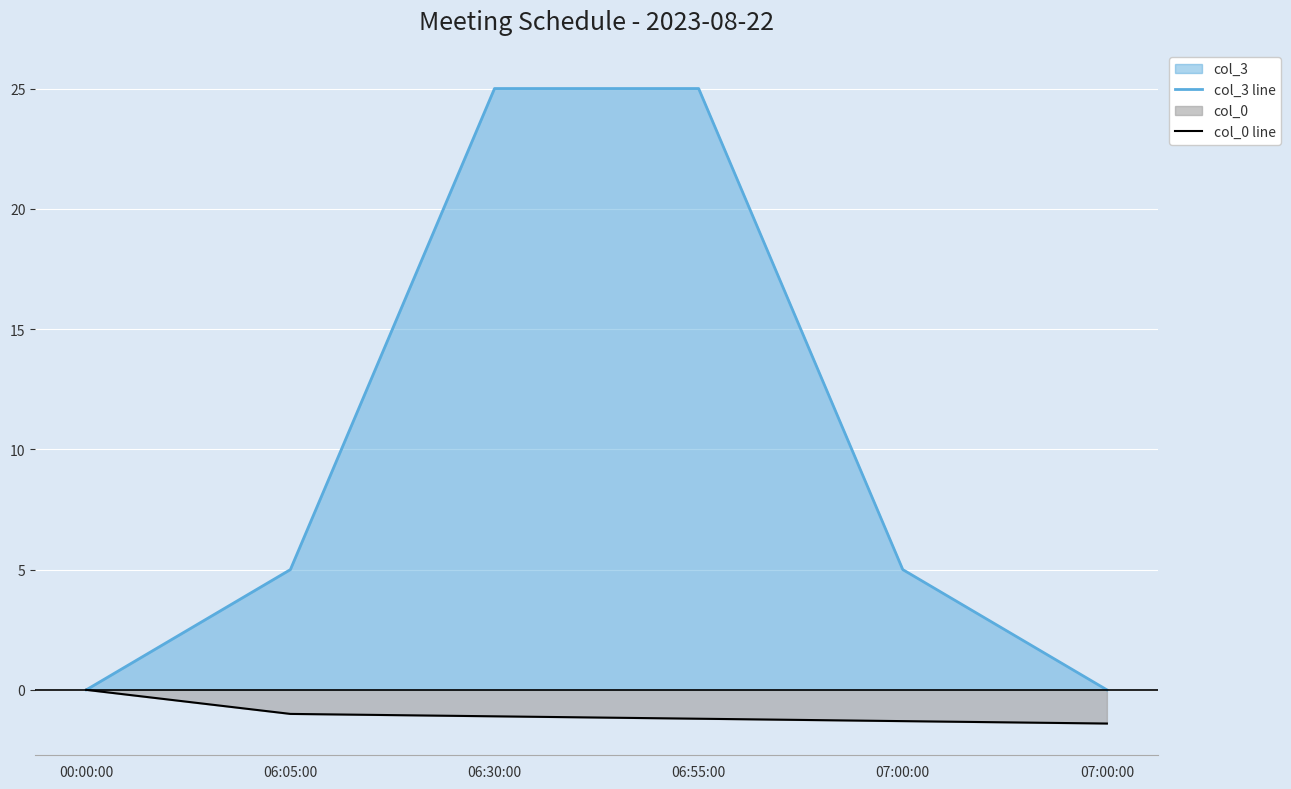

What is the spread (max minus min) of values at 07:00:00?

6.3